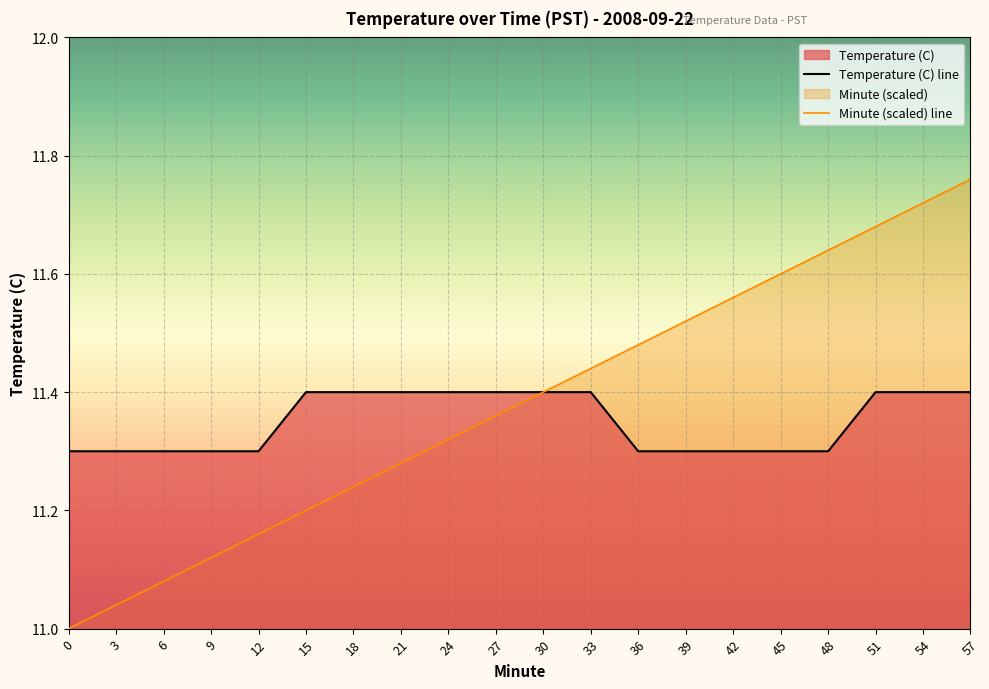

What is the difference between the maximum and second lowest values in the Minute series?

0.7